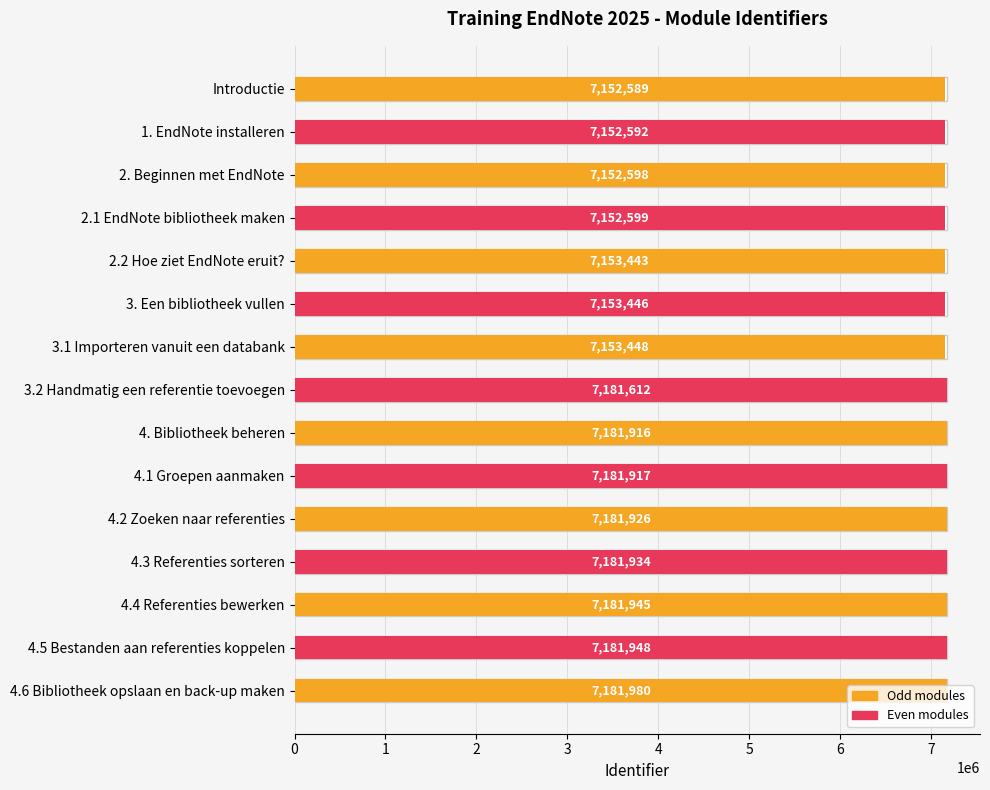

How many bars are there in total?

15